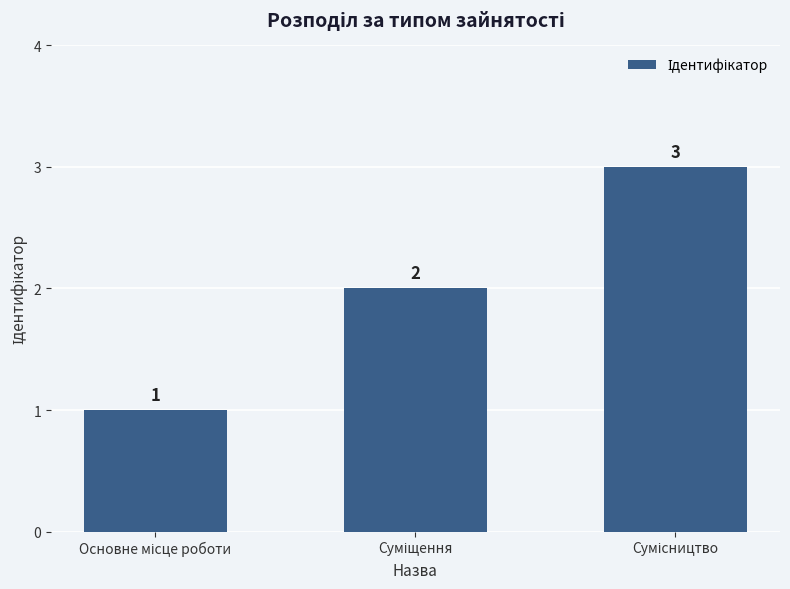

What is the value of the 1st bar from the left?

1